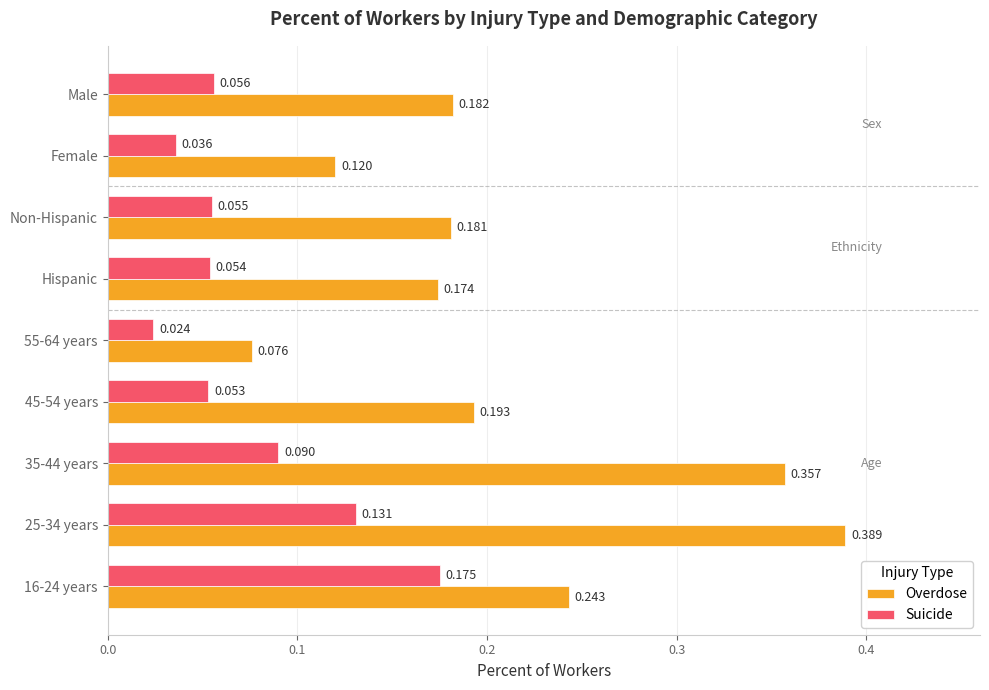

Is the value of Overdose at 45-54 years greater than the value of Suicide at 55-64 years?

Yes